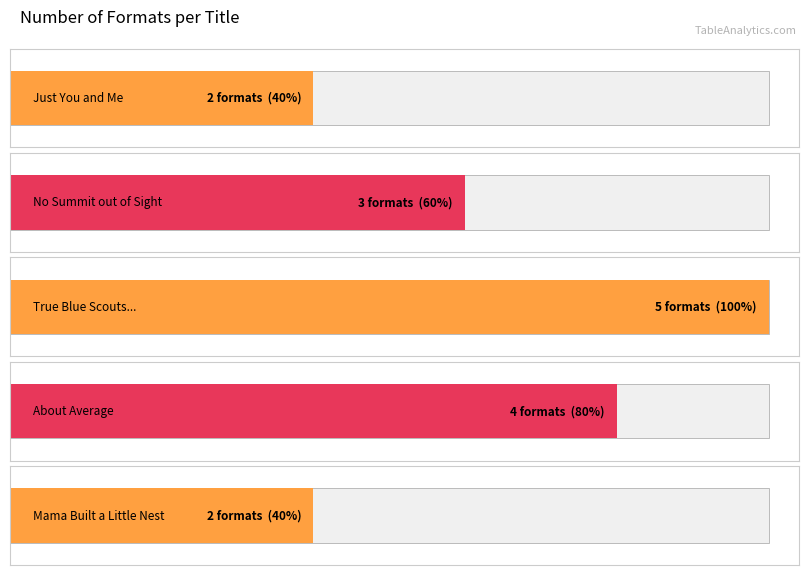

What is the value of the 4th bar from the left?

4